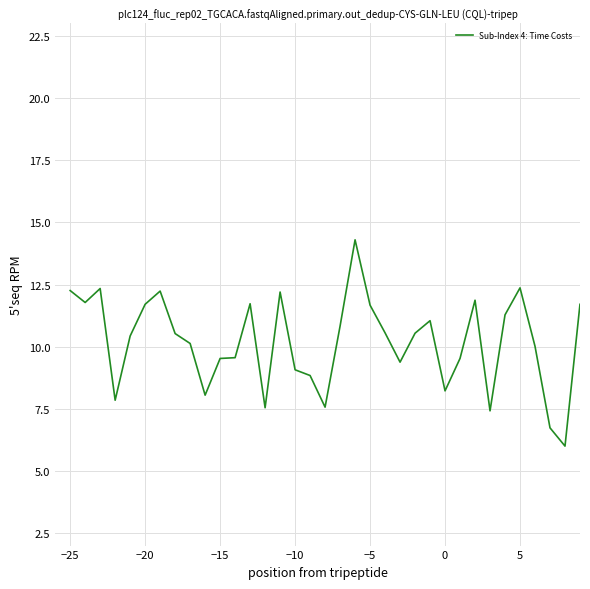

What is the maximum value shown in the chart?

14.3